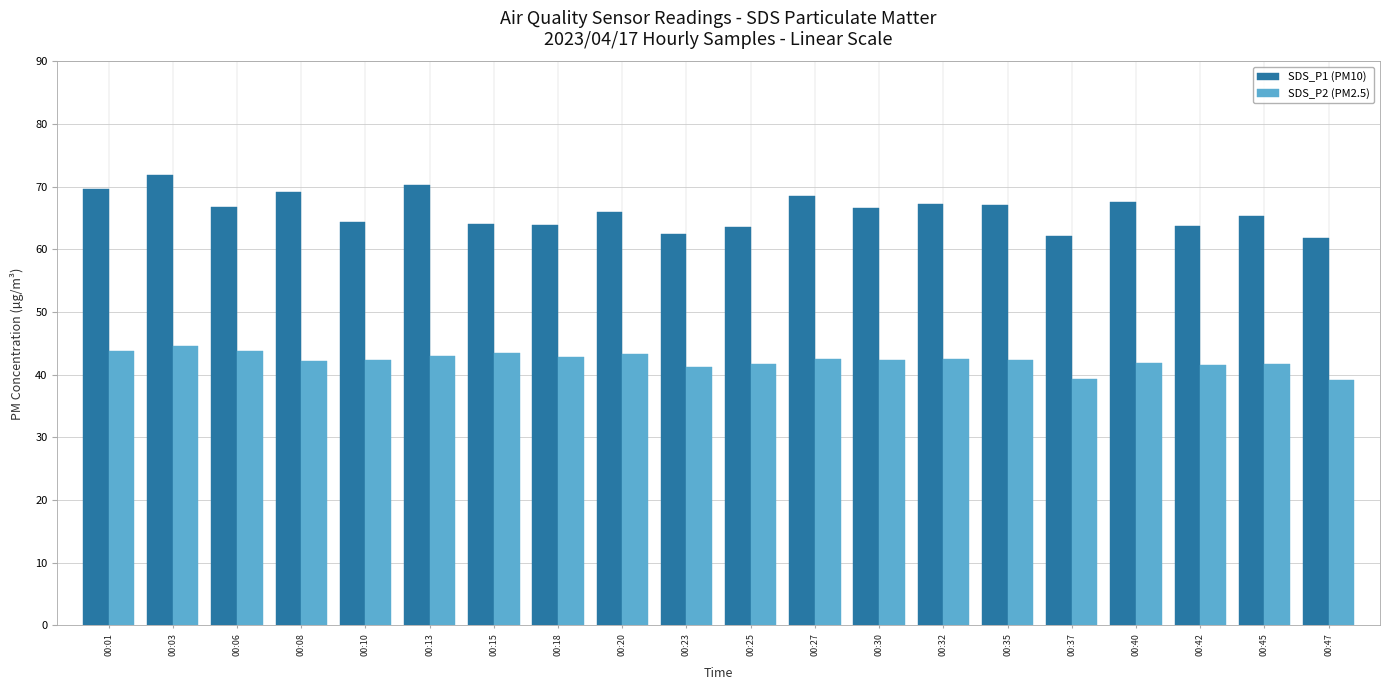

What is the difference between the SDS_P2 (PM2.5) values at 00:40 and 00:35?

0.5